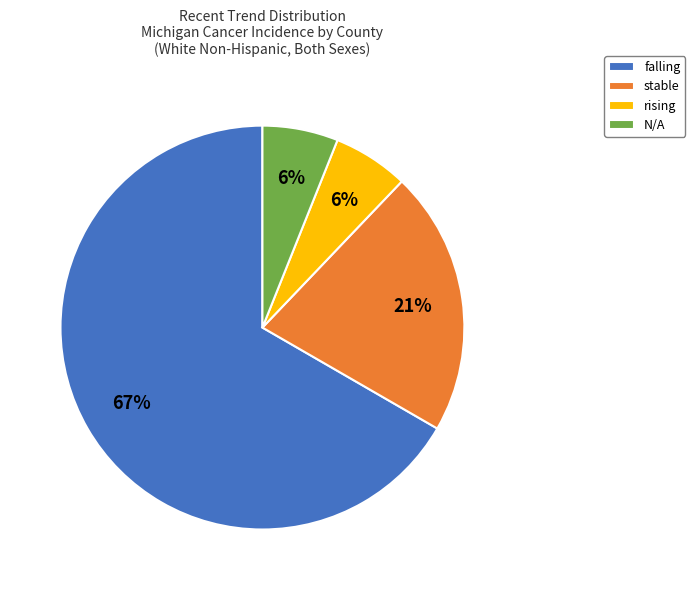

Between rising and falling, which is larger?

falling